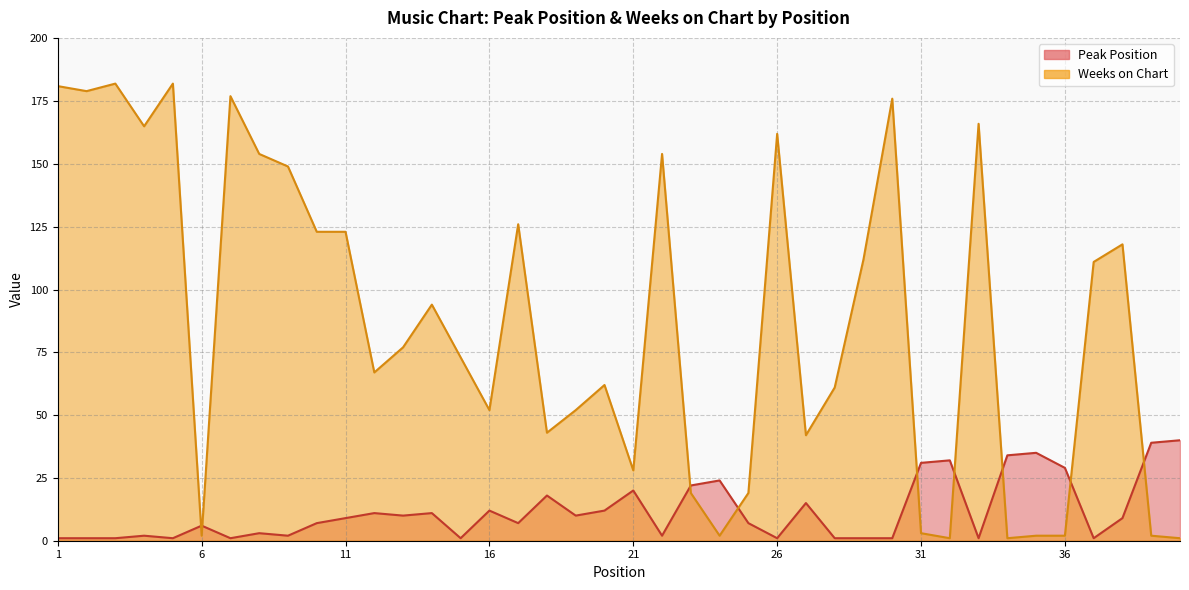

Where is the first local maximum for Peak Position?

4